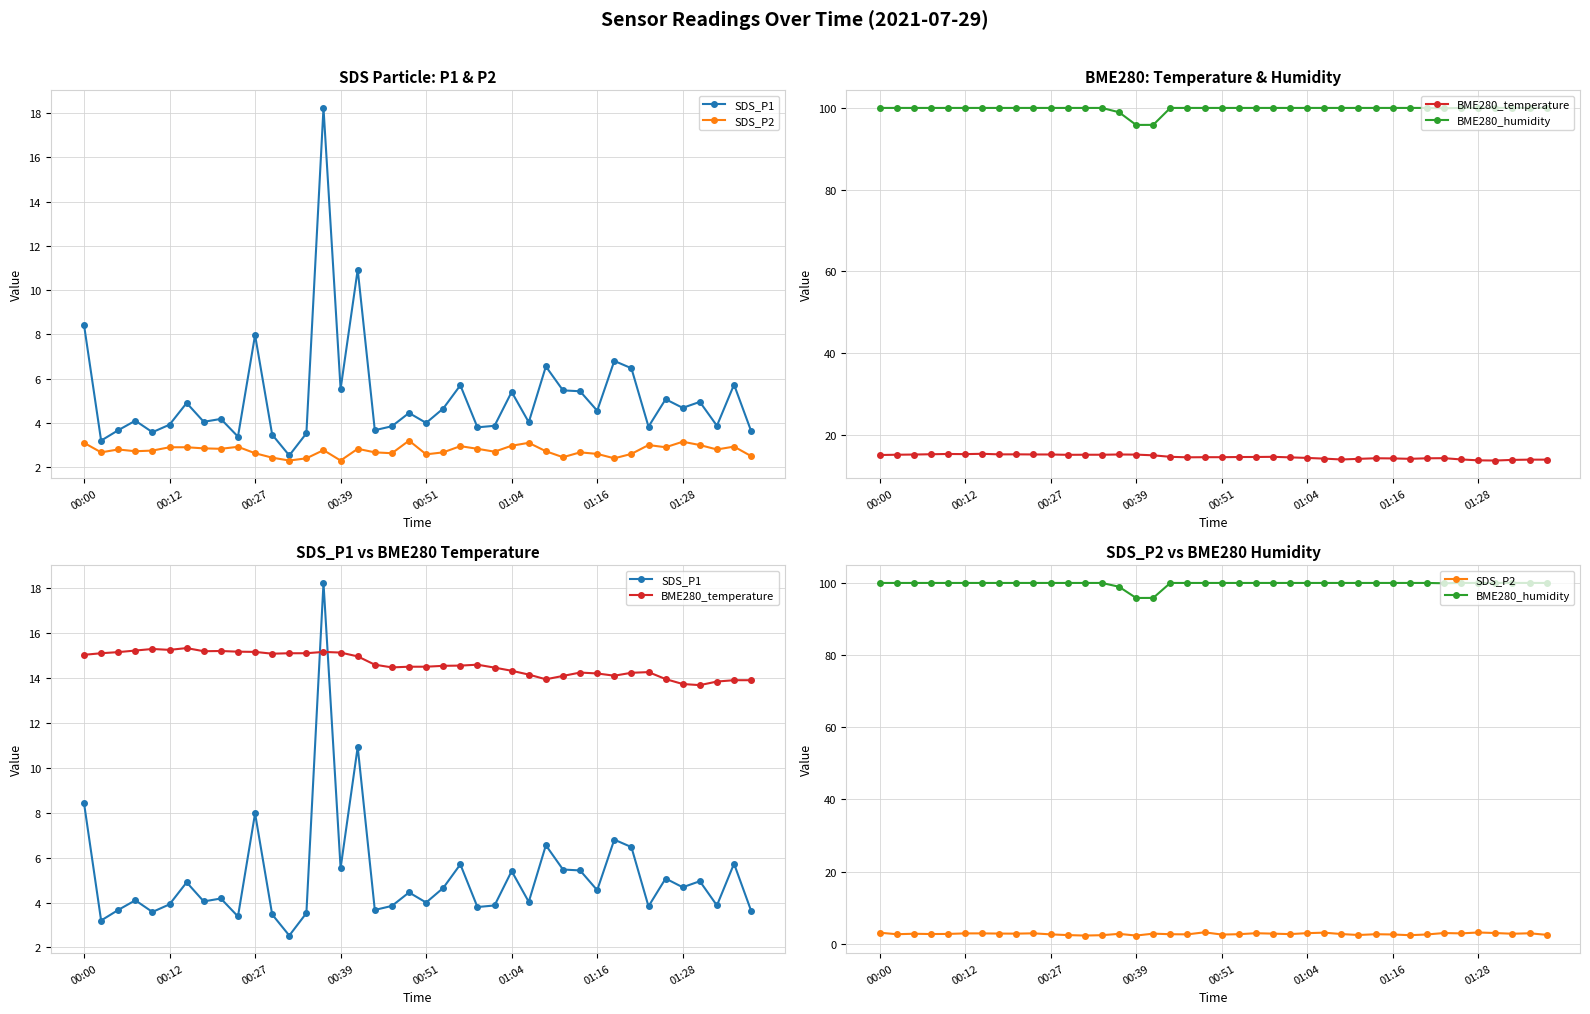

What is the difference between the SDS_P2 values at 31 and 8?

0.4